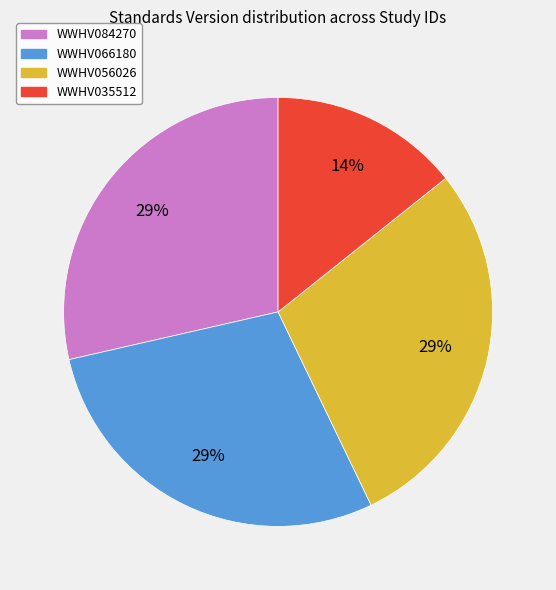

What percentage is the WWHV066180 slice, to the nearest percent?

29%